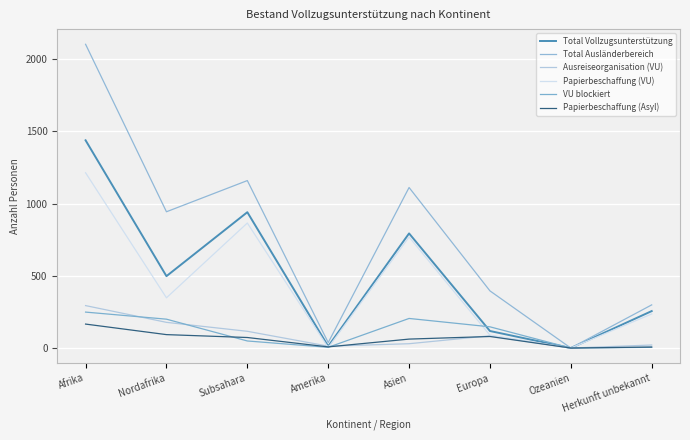

What is the label of the 8th point from the left?

Herkunft unbekannt